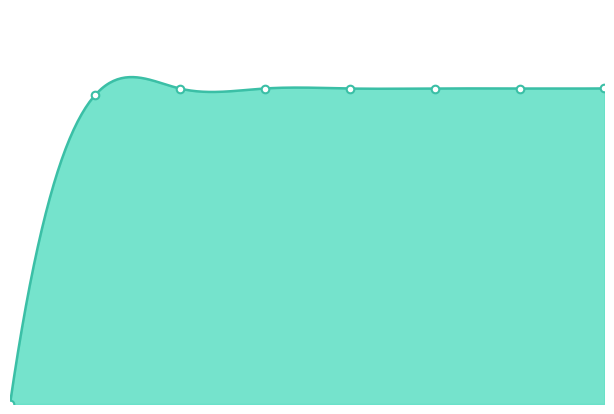

Which has a higher value, 7 or 4?

7